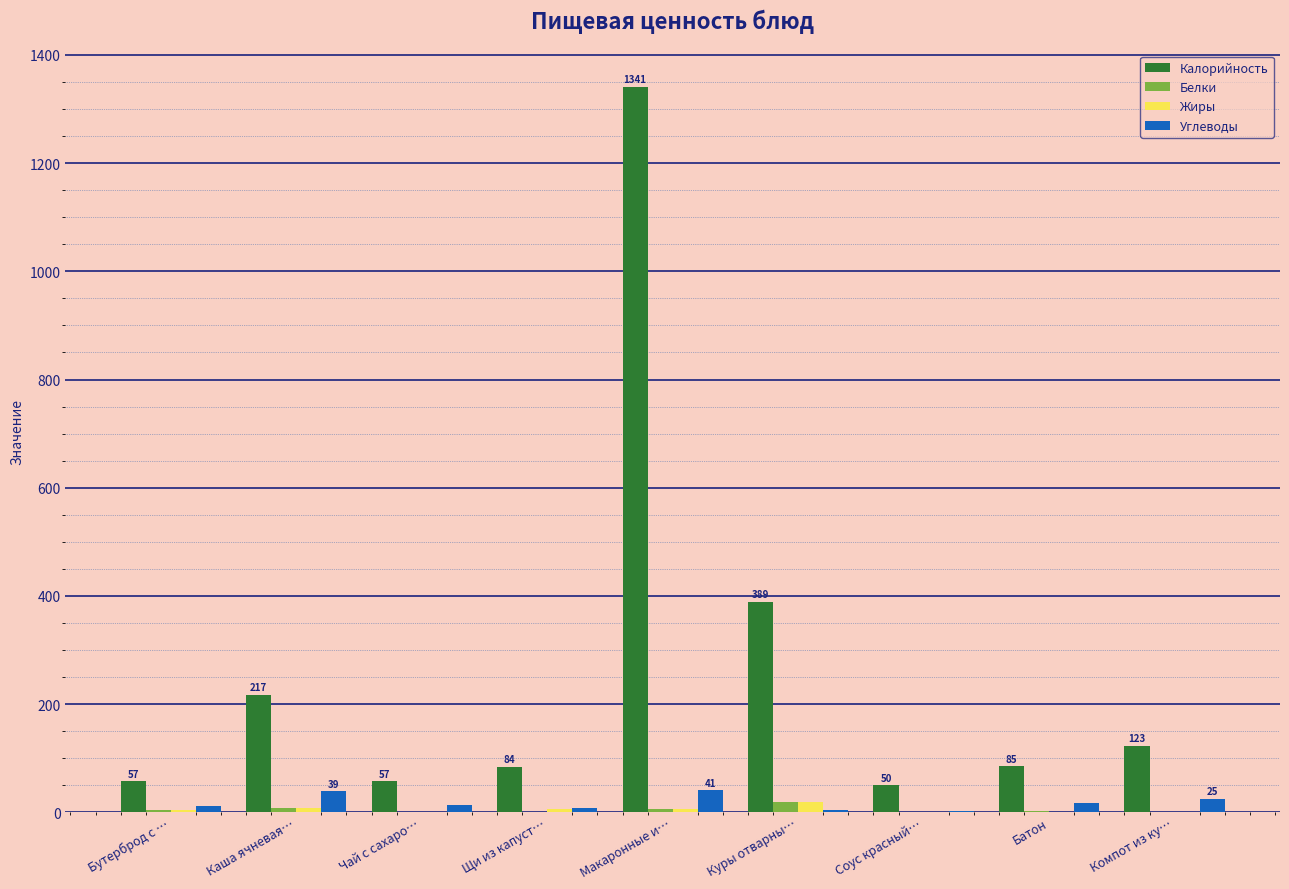

Which category has the highest value across all series?

Макаронные и…